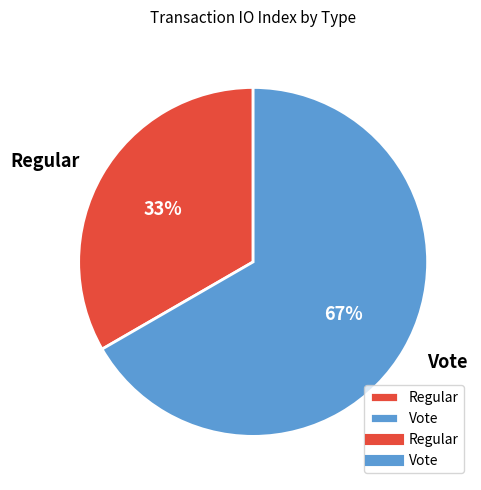

Count the number of slices in the pie.

2